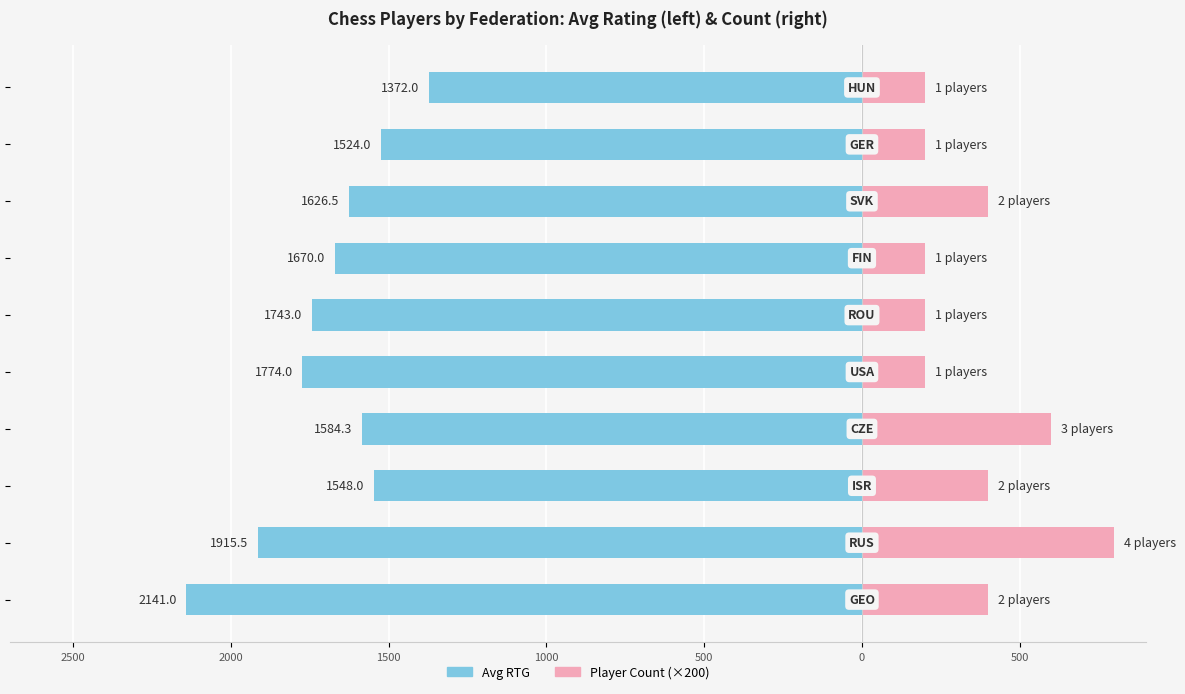

Are the bars grouped side by side (vs. stacked)?

Yes